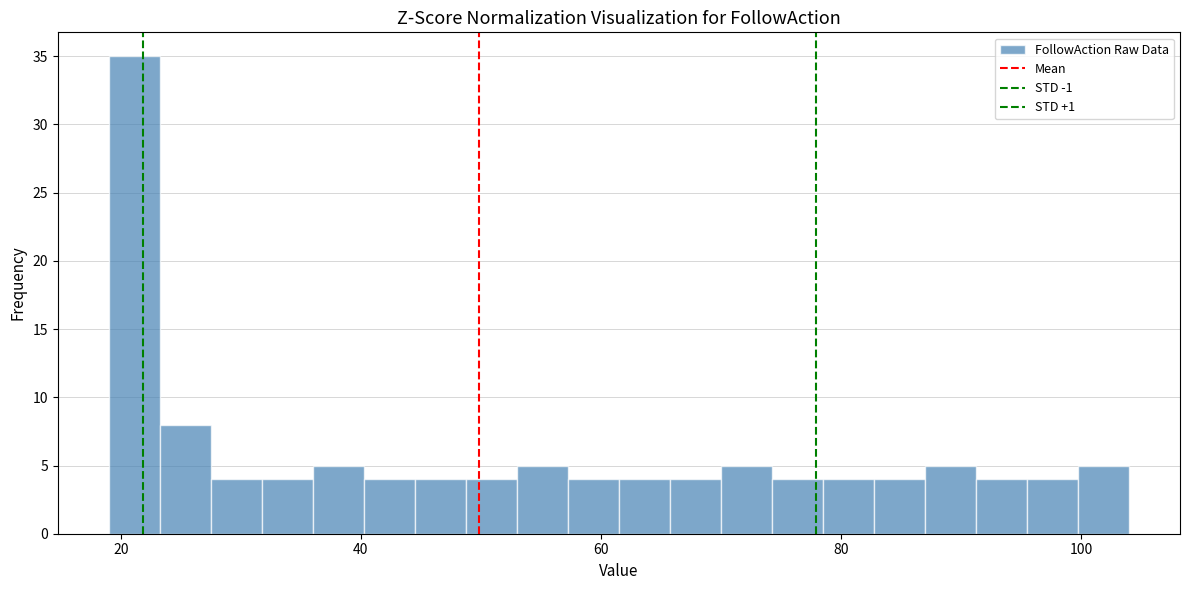

Around what value on the x-axis is the tallest bar? Give the approximate position of its centre, as read against the axis.

22